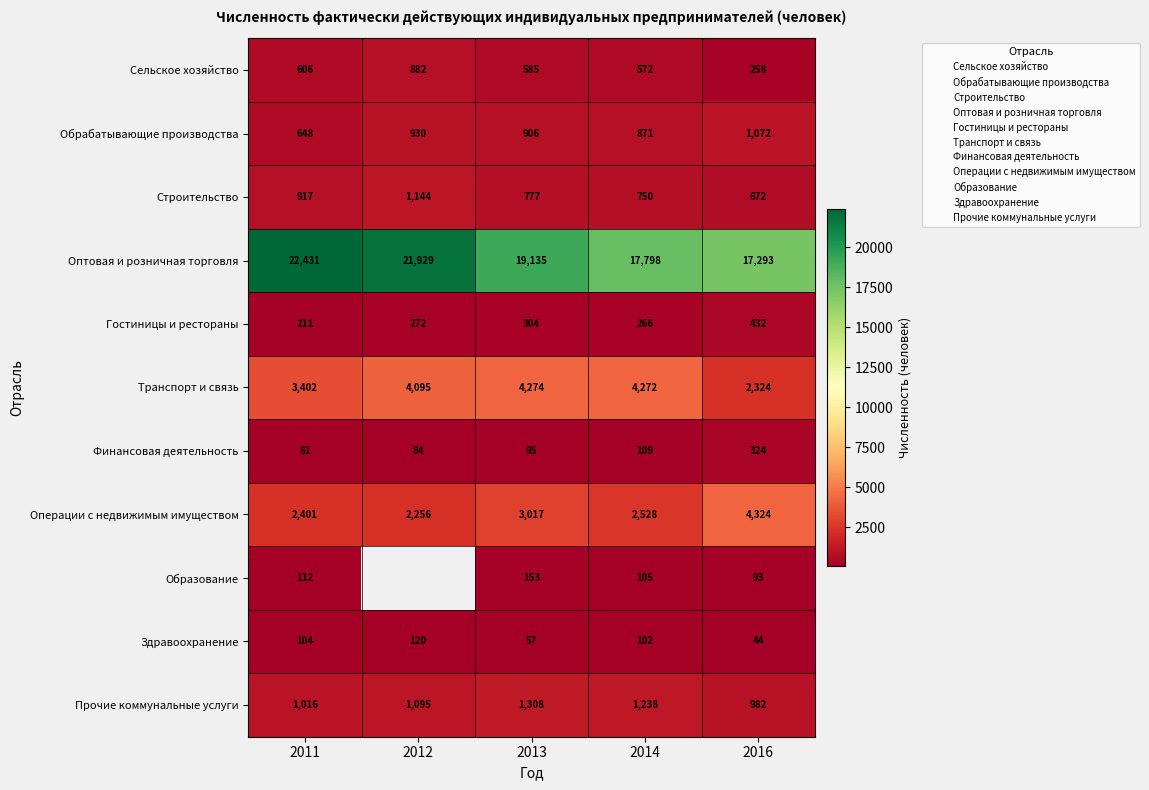

Rank the series by their maximum value, from highest to lowest.

Оптовая и розничная торговля, Операции с недвижимым имуществом, Транспорт и связь, Прочие коммунальные услуги, Строительство, Обрабатывающие производства, Сельское хозяйство, Гостиницы и рестораны, Финансовая деятельность, Образование, Здравоохранение